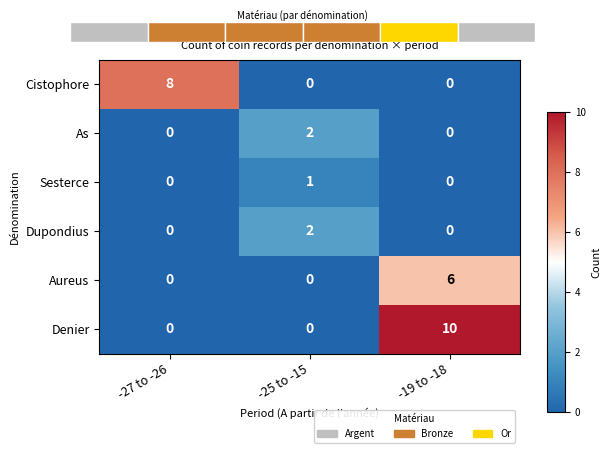

Is it true that Cistophore equals 0 at -25 to -15?

True